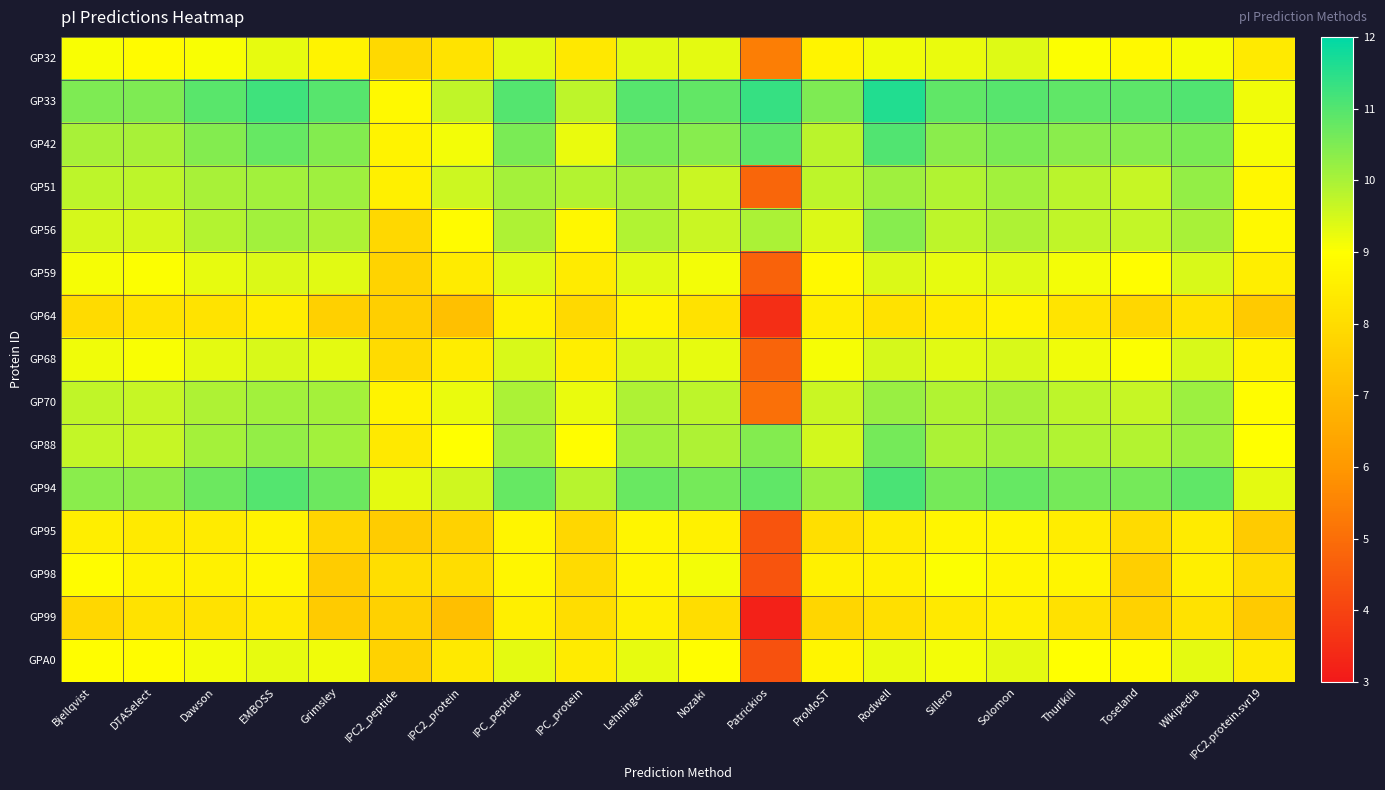

What is the total value across all series at IPC2_peptide?

122.3